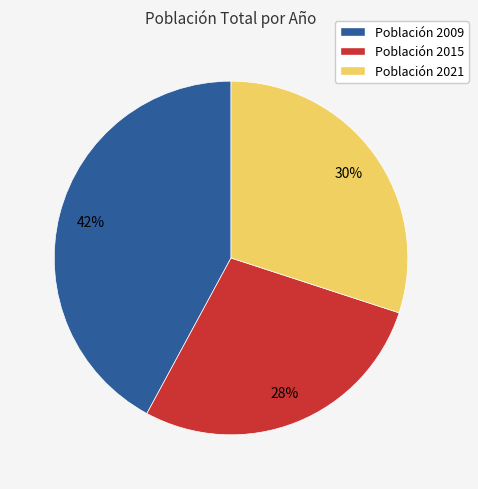

Is there any slice that represents more than half of the pie?

No